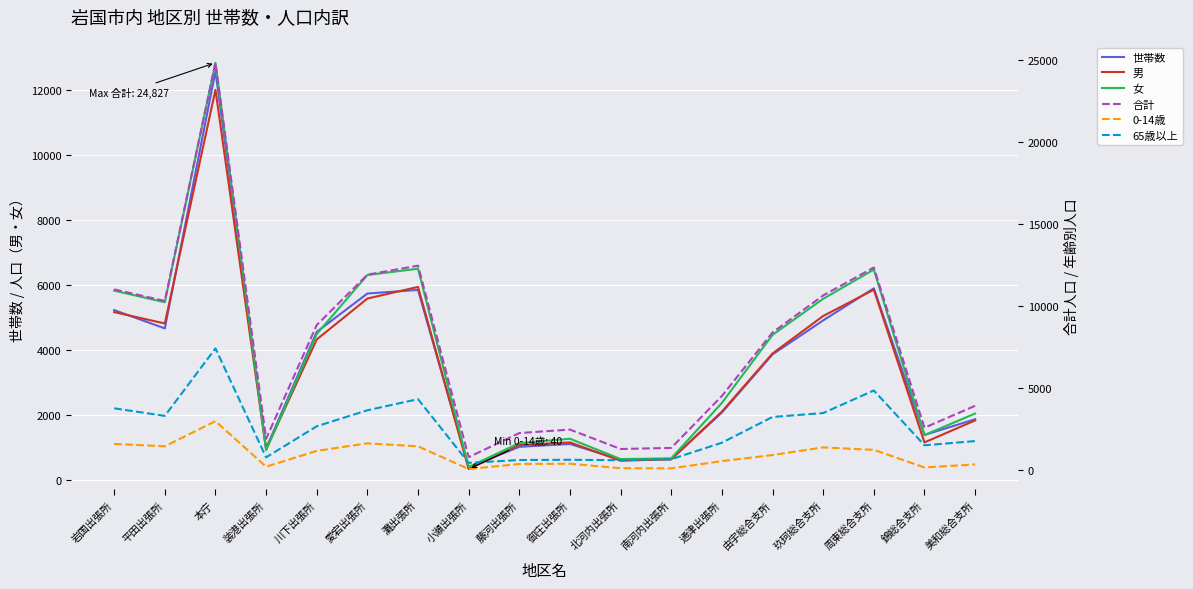

At which category does the chart reach its minimum across all series?

小瀬出張所